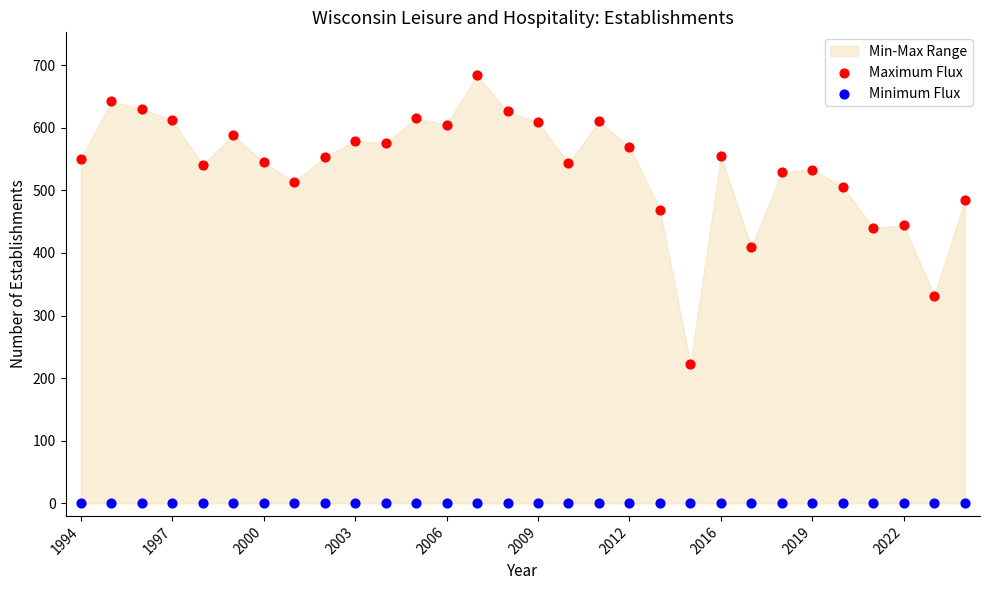

Which series contains the highest Y value?

Maximum Flux